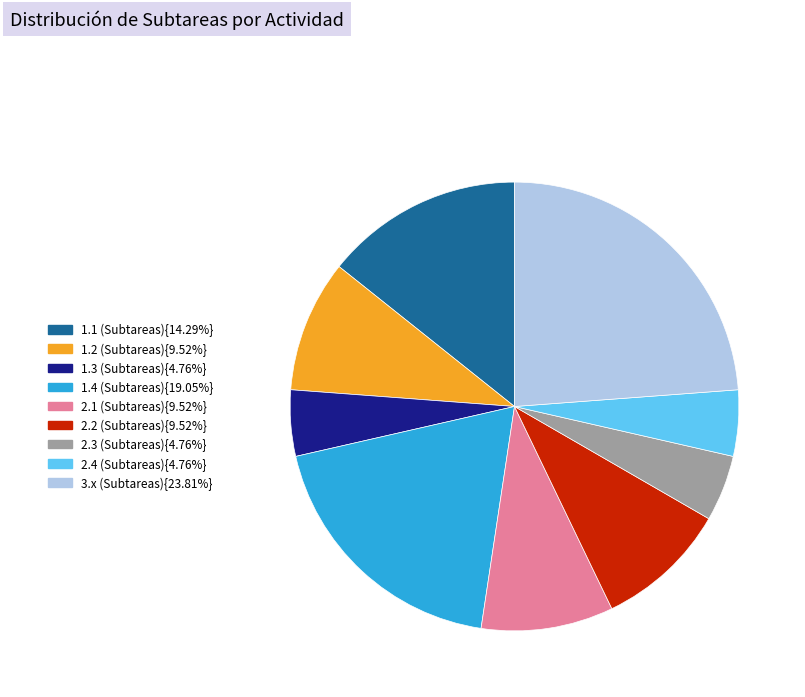

Approximately how many times larger is the value at 1.1 (Subtareas){14.29%} compared to 1.3 (Subtareas){4.76%}?

3.0